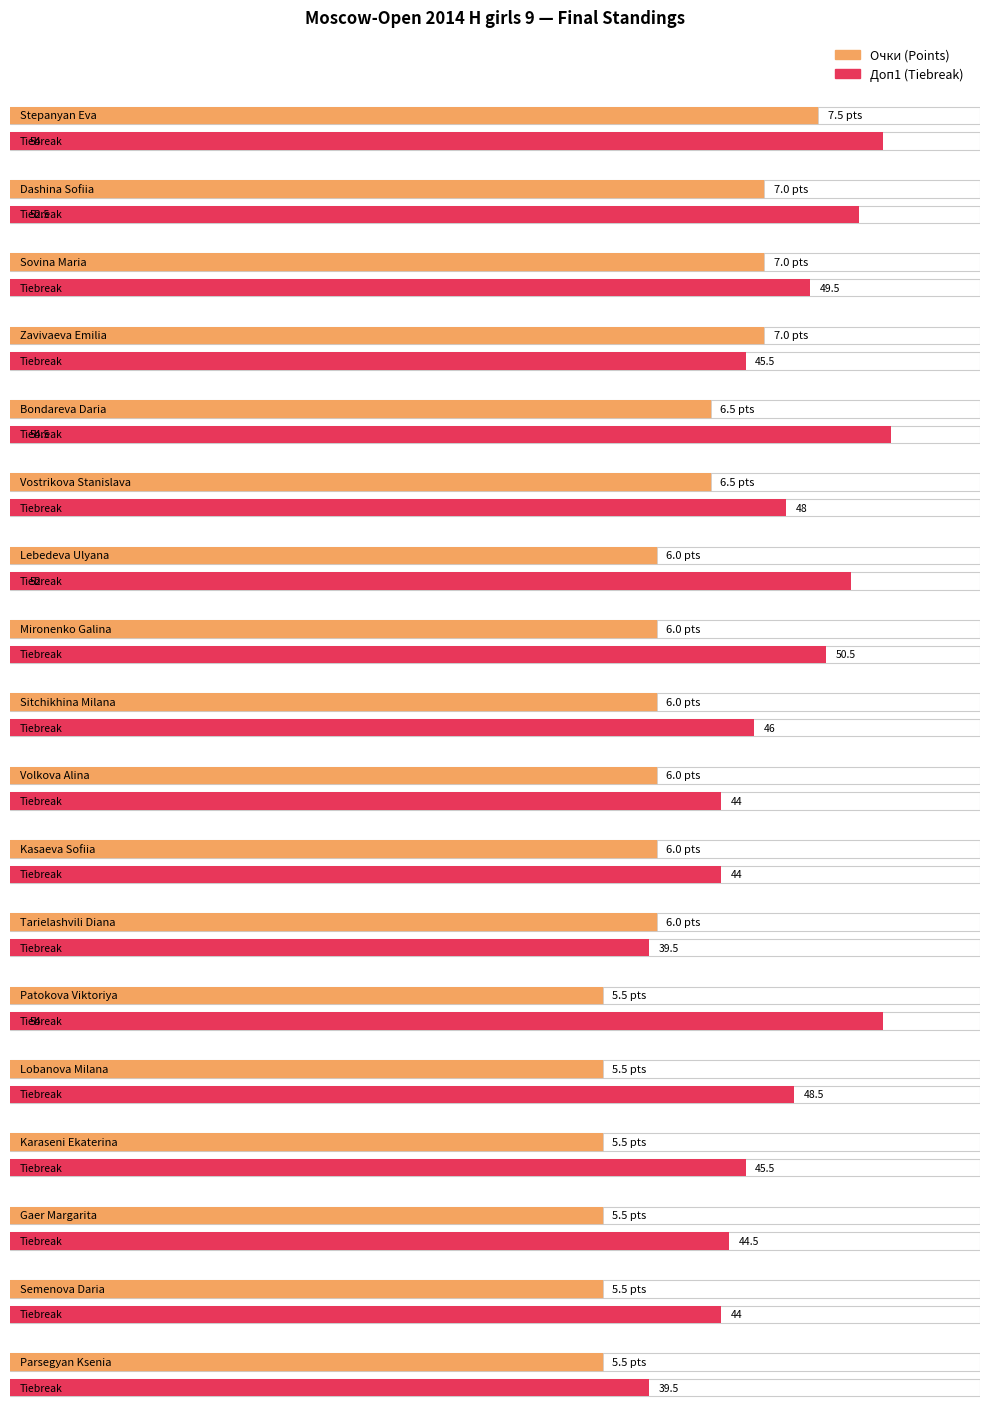

Which series has the widest spread of values?

Доп1